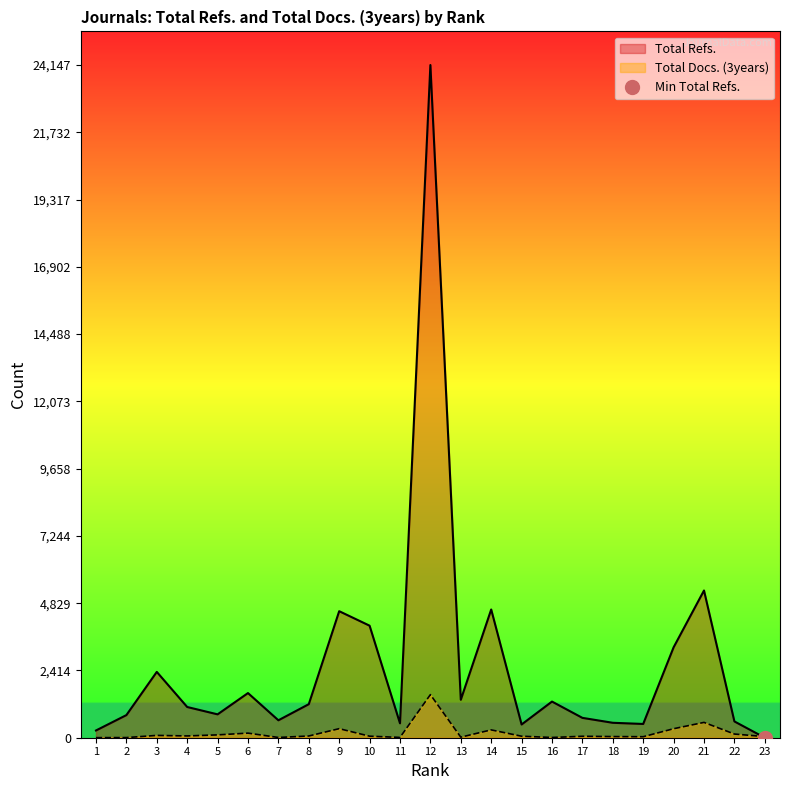

Between 8 and 9, which series saw the biggest shift?

Total Refs.